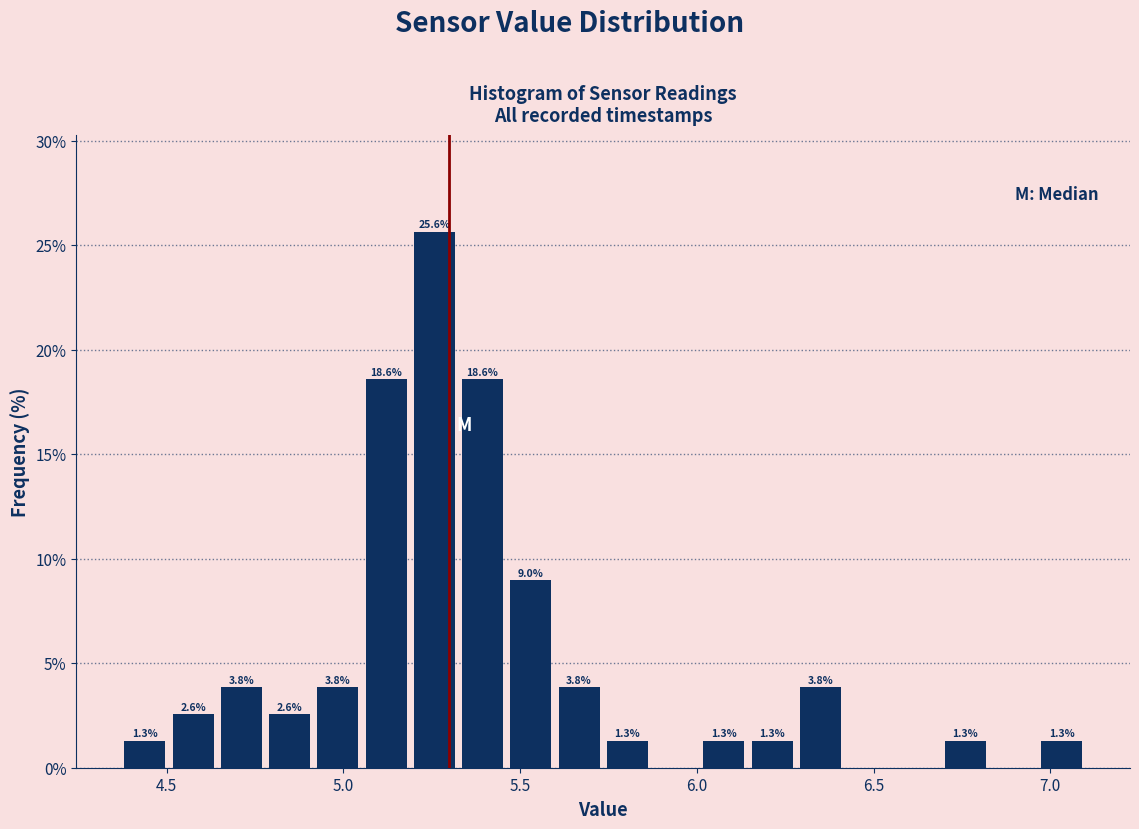

Around what value on the x-axis is the tallest bar? Give the approximate position of its centre, as read against the axis.

5.25